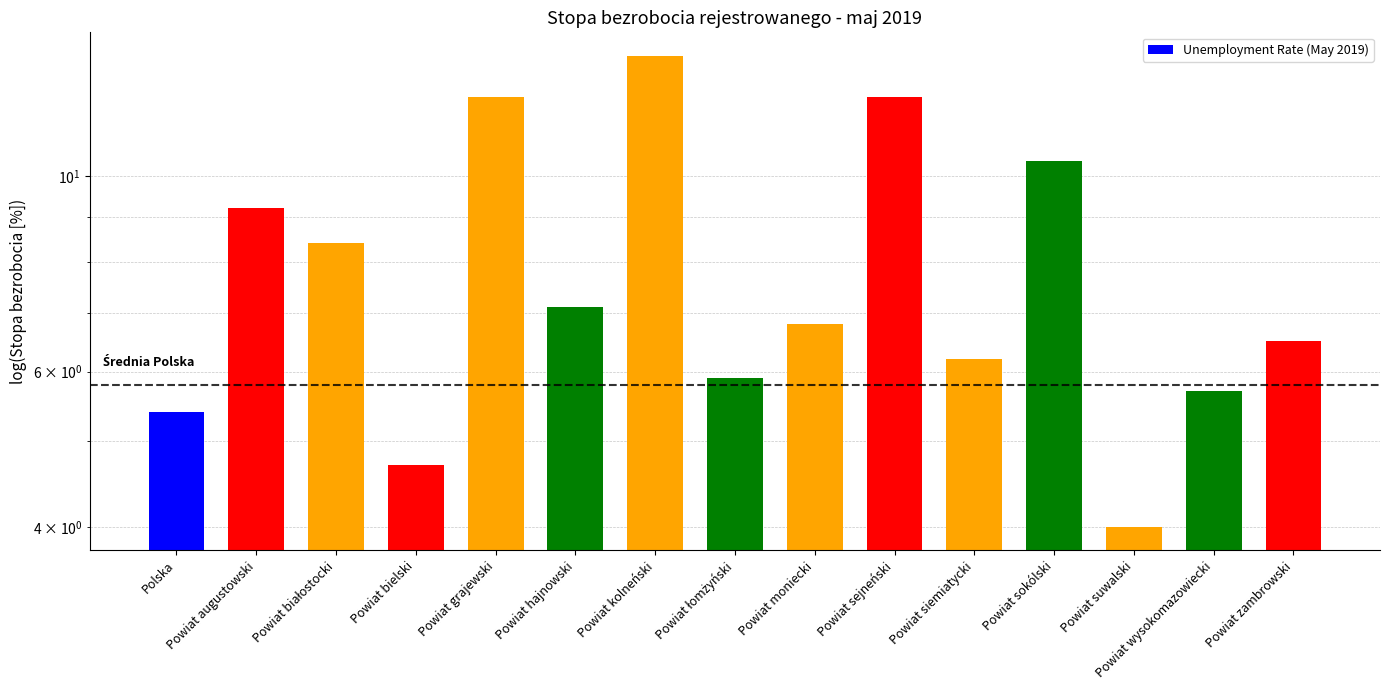

What is the label of the 7th bar from the right?

Powiat moniecki